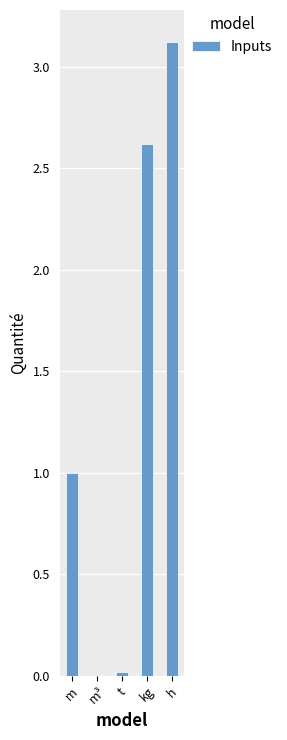

The value at m is 1.0. True or false?

True